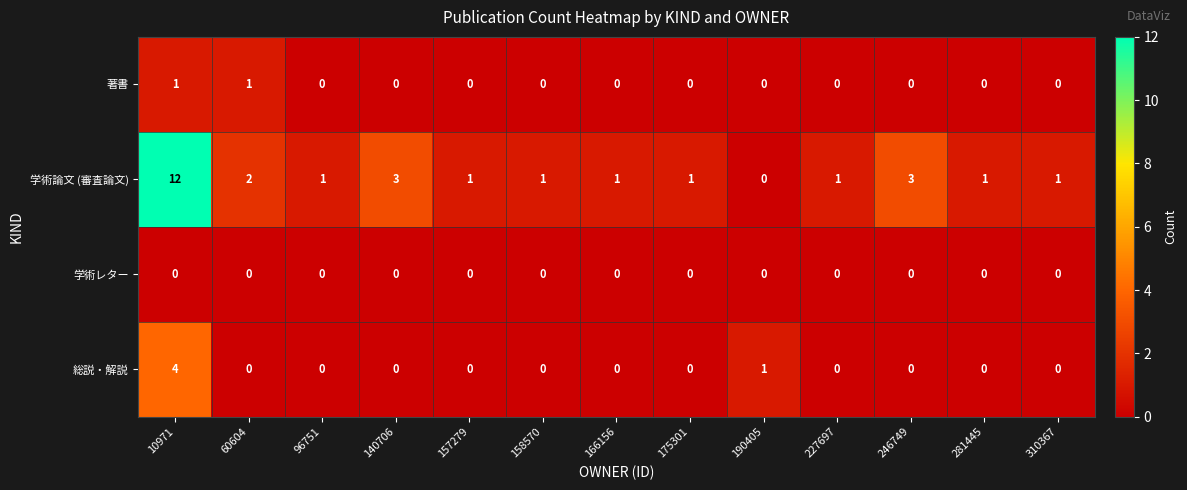

Rank the series by their maximum value, from lowest to highest.

学術レター, 著書, 総説・解説, 学術論文 (審査論文)